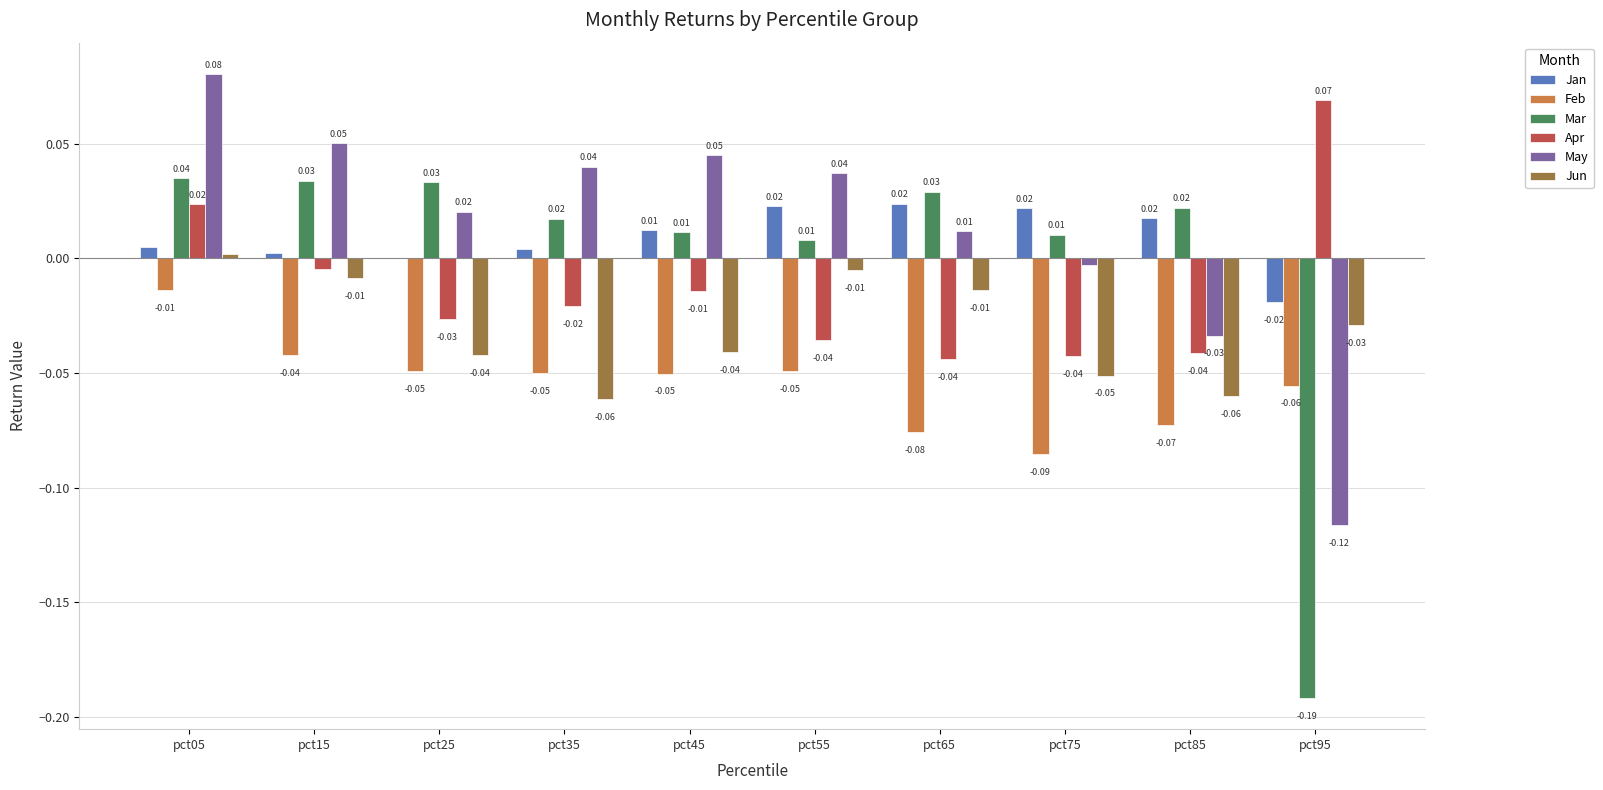

Which series has the largest total across all categories?

May